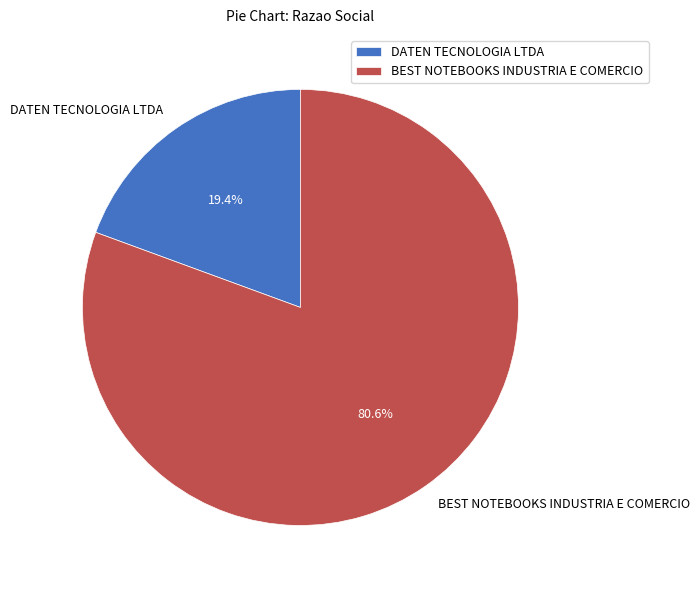

What is the total percentage of DATEN TECNOLOGIA LTDA and BEST NOTEBOOKS INDUSTRIA E COMERCIO?

100.0%